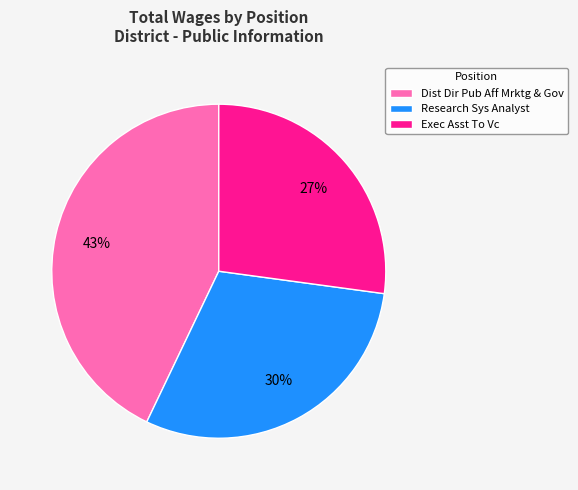

To the nearest percent, what portion does Exec Asst To Vc represent?

27%